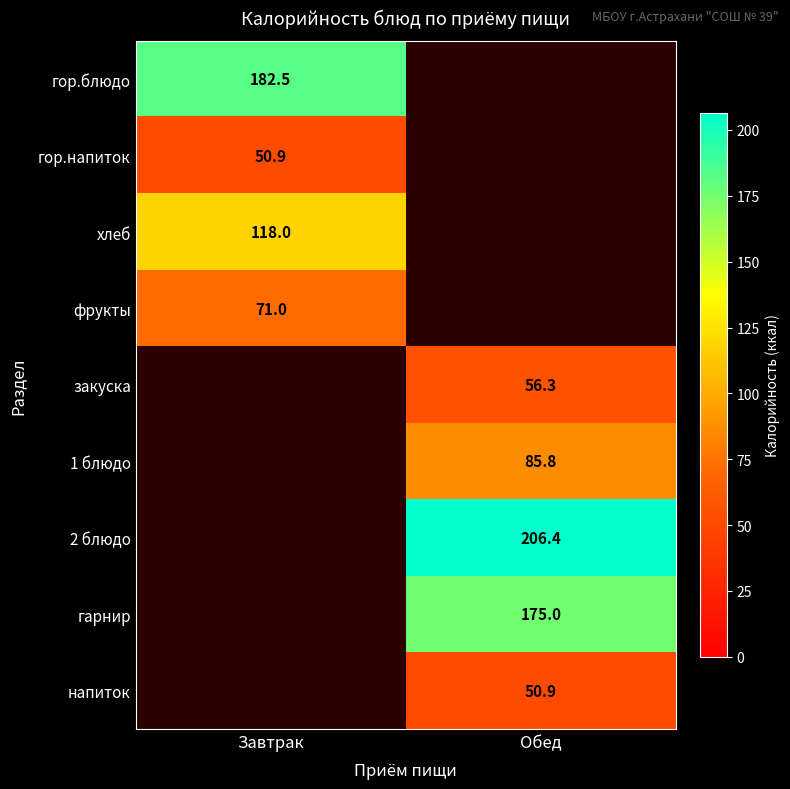

Is the value of гор.напиток at Завтрак greater than the value of фрукты at Завтрак?

No